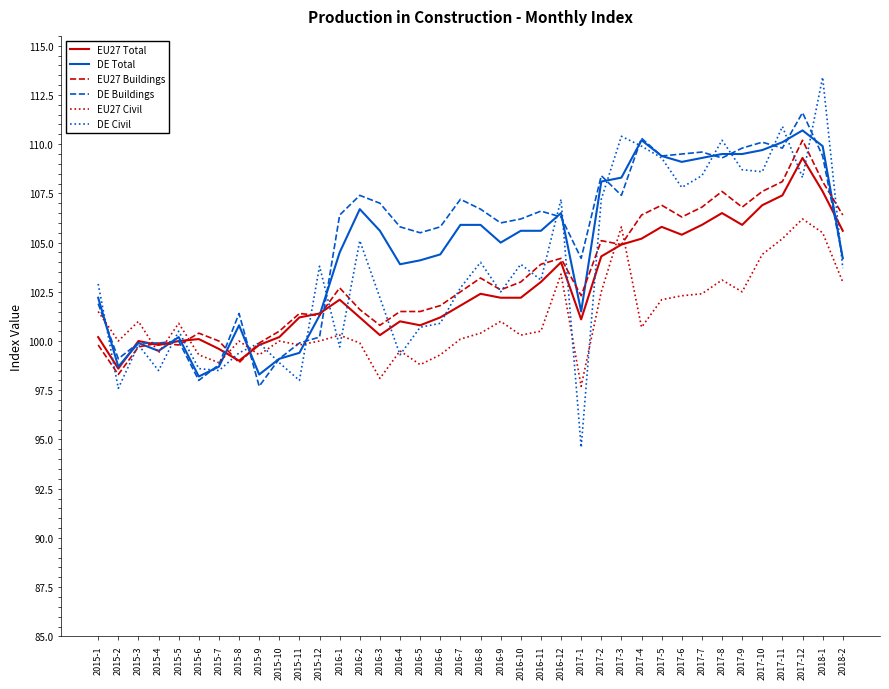

Which series has the largest range (max minus min)?

DE Civil